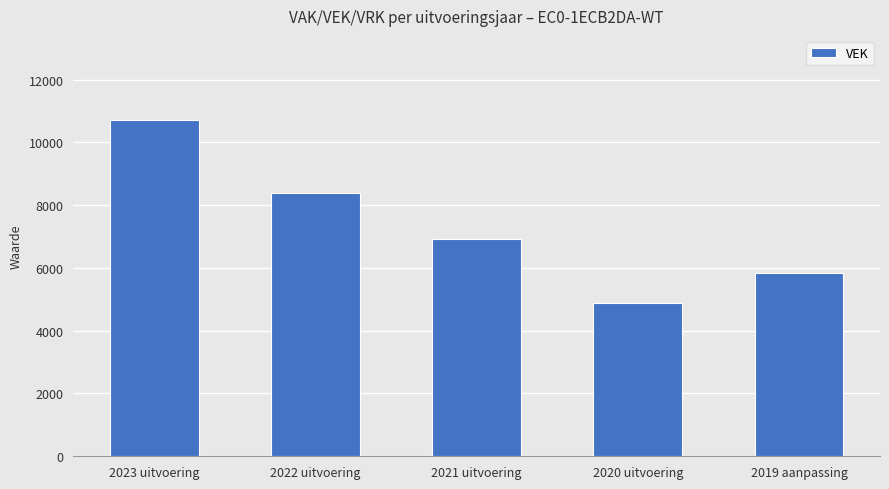

What is the greatest value displayed?

10712